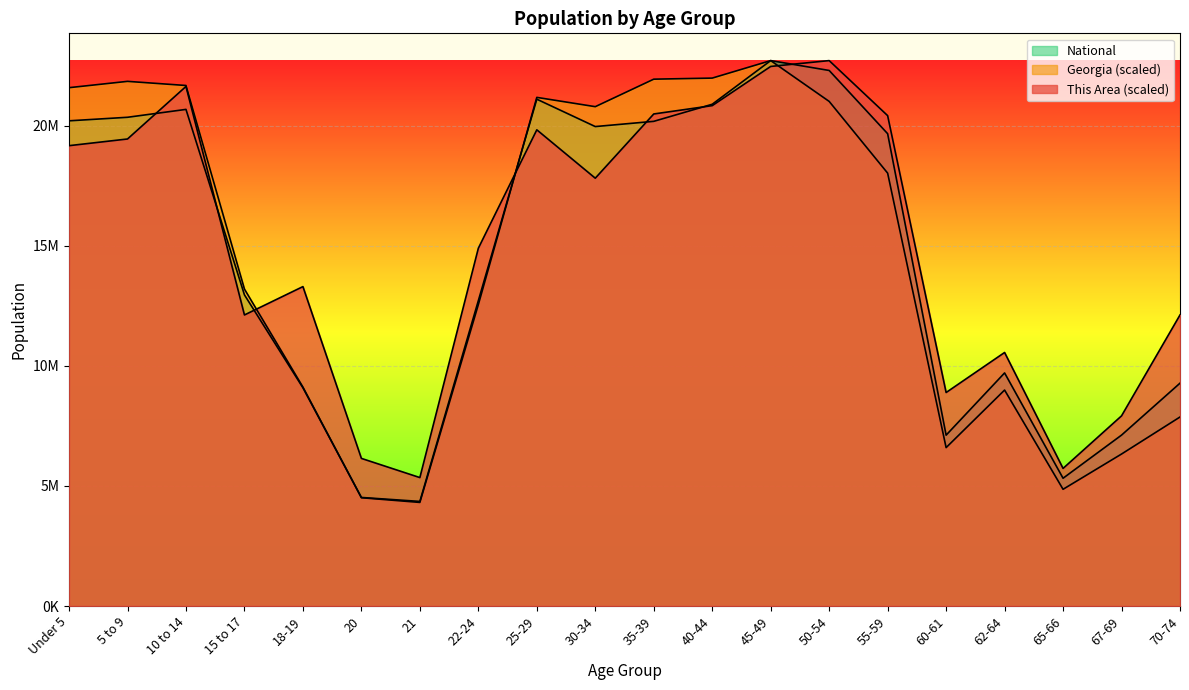

Is the value of Georgia at 70-74 greater than the value of National at 25-29?

No